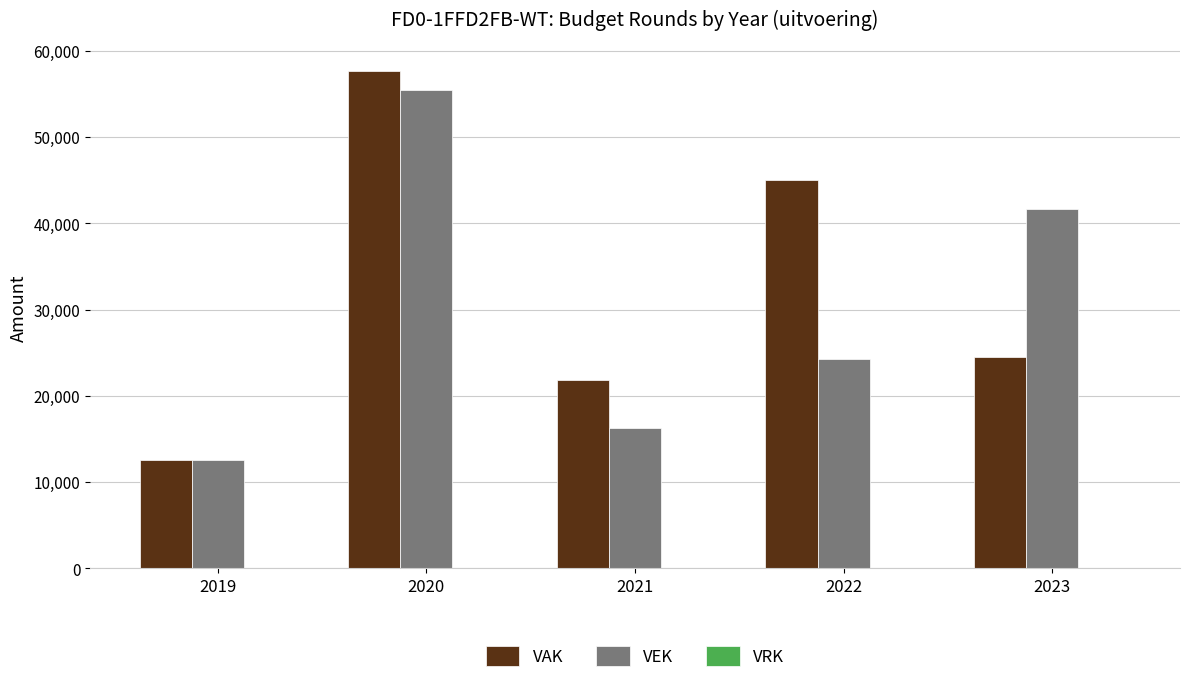

Rank the categories by VAK value from lowest to highest.

2019, 2021, 2023, 2022, 2020